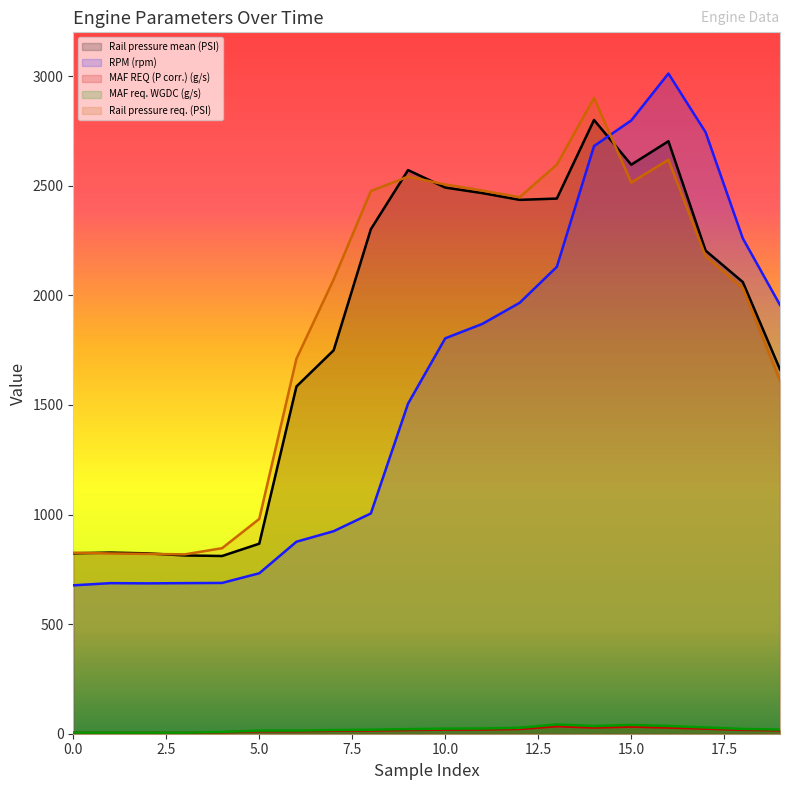

Which series changed the most between 7 and 10?

RPM (rpm)